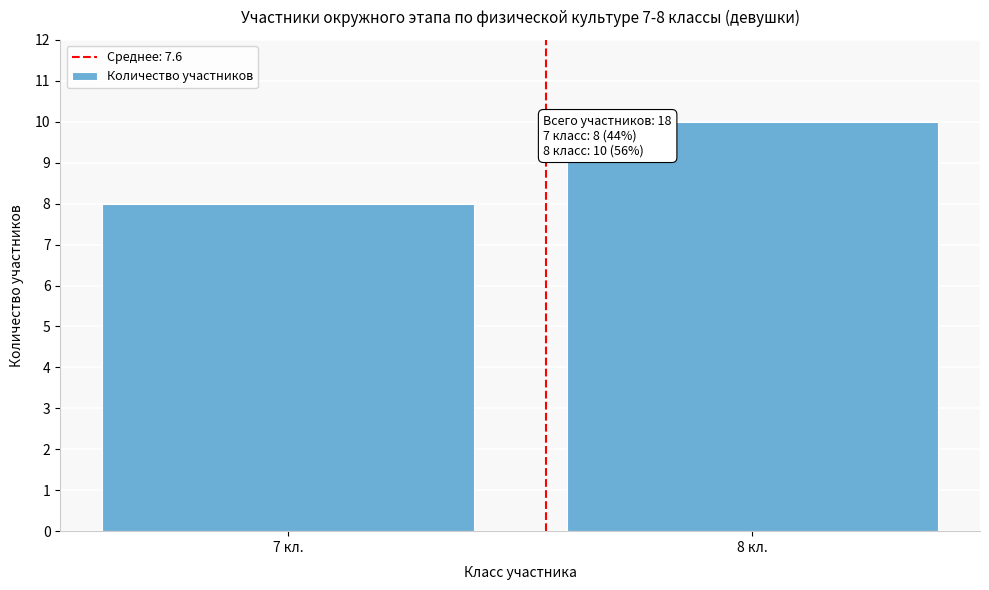

Reading right to left, what are all the values shown in this chart?

8 кл.=10	7 кл.=8